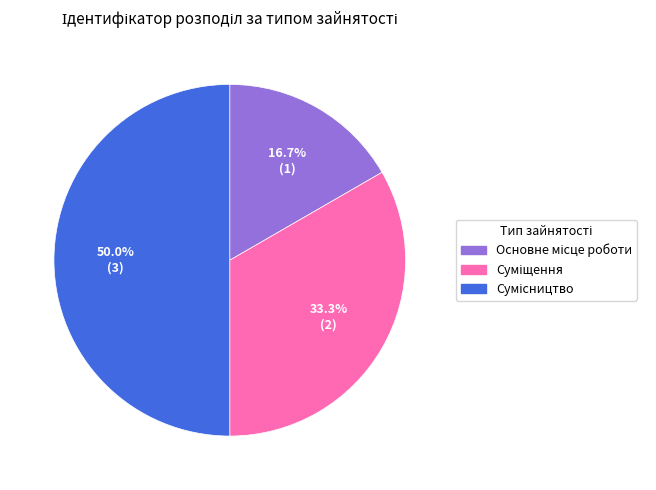

How many slices are in this pie chart?

3